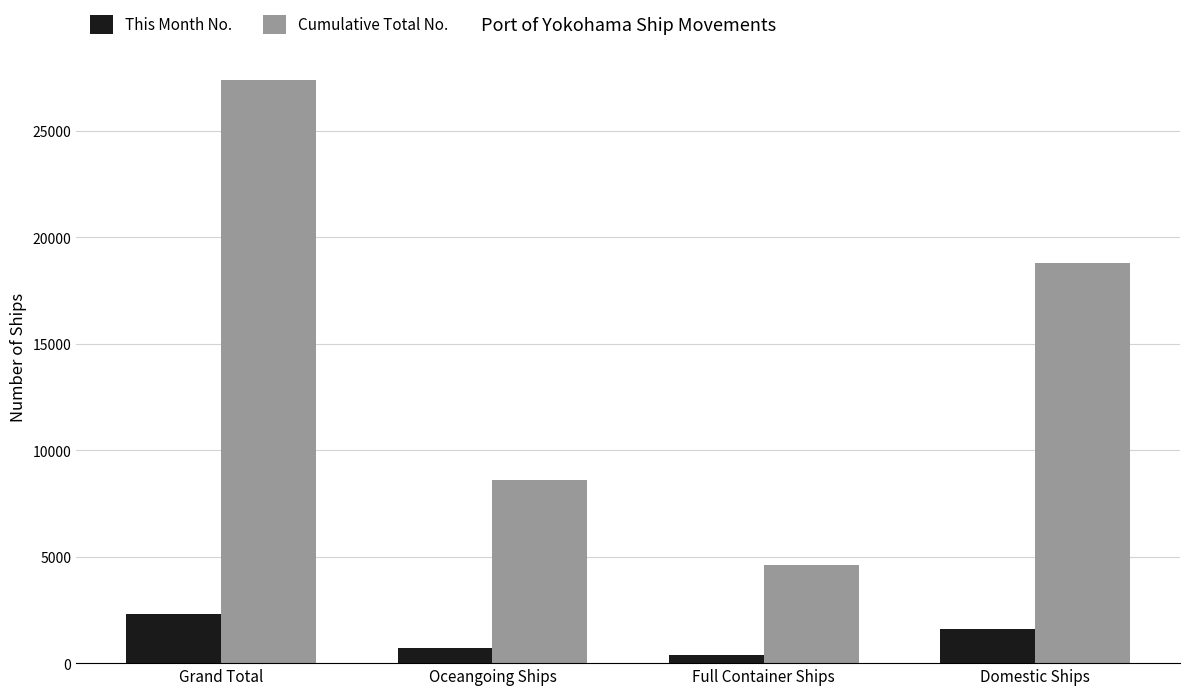

What is the average value of the Cumulative Total No. series?

14863